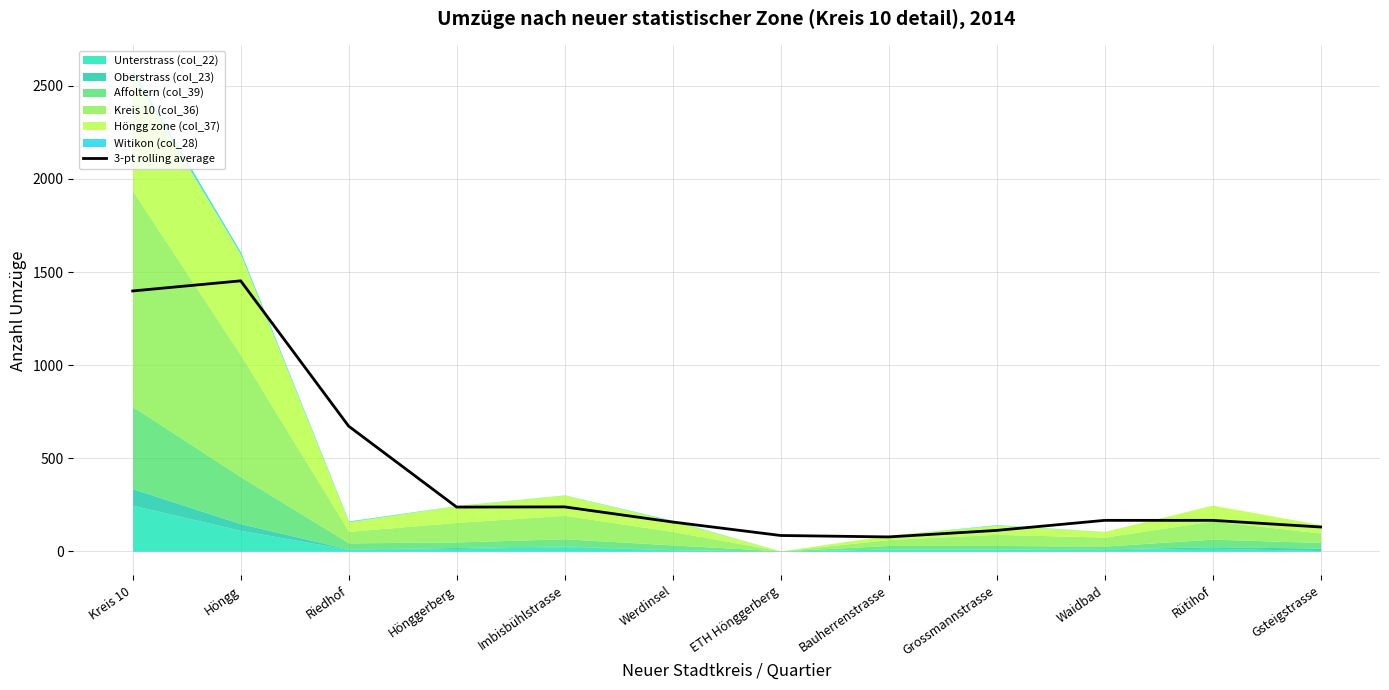

True or false: the data shows 77.0 at Bauherrenstrasse.

True